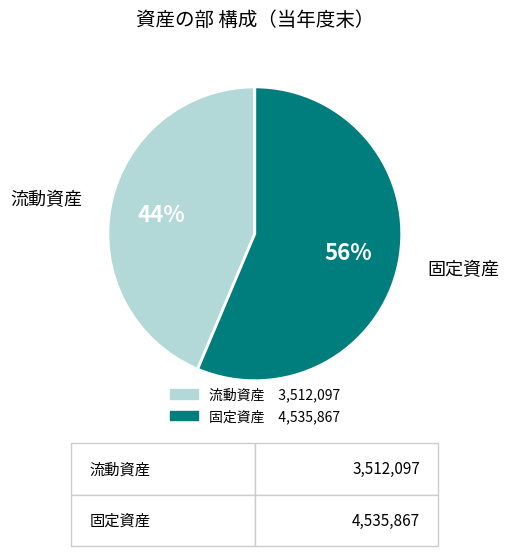

What is the smallest slice in the pie chart?

流動資産